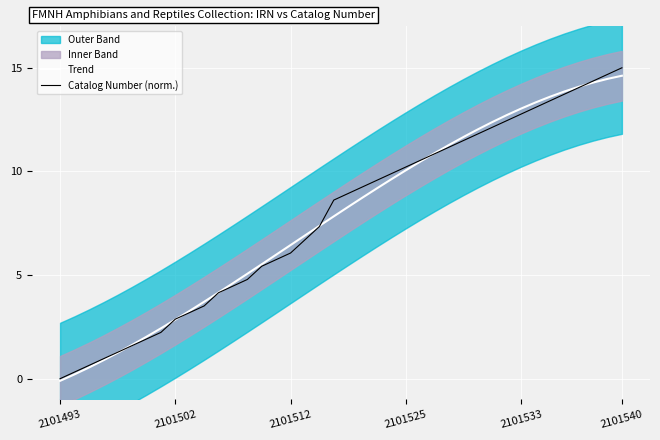

True or false: Trend has a value of 21.9 at 2101540.

False